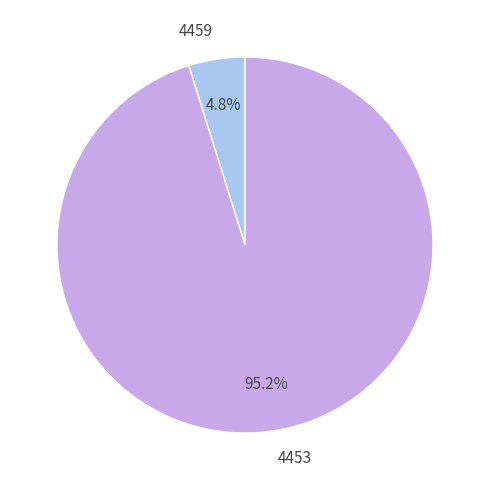

Is 4459 the majority of the pie?

No